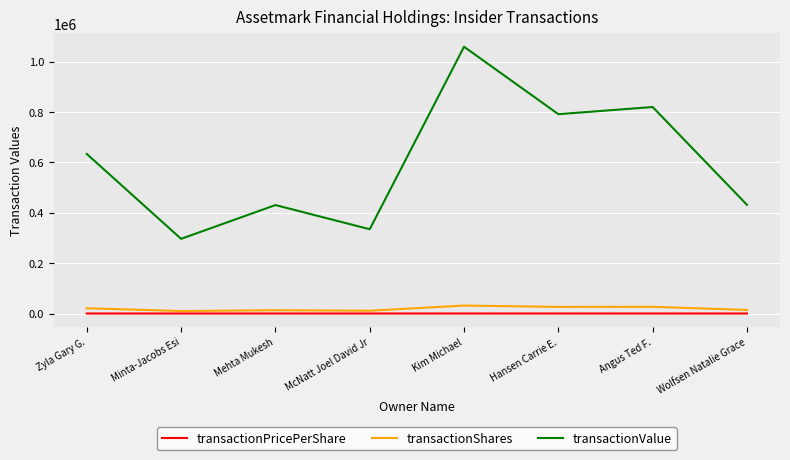

True or false: transactionPricePerShare and transactionValue intersect in this chart.

False